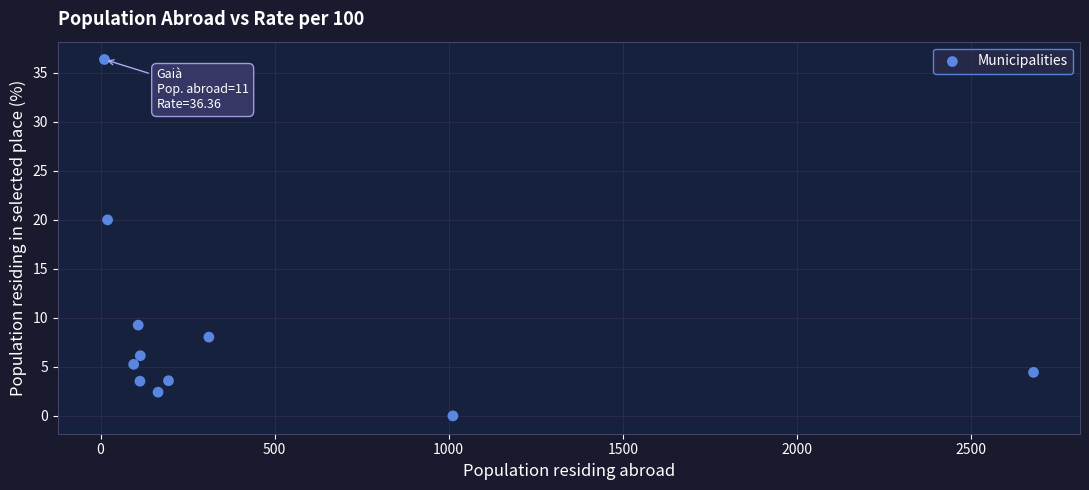

What Y value in the scatter plot is closest to 18?

20.0